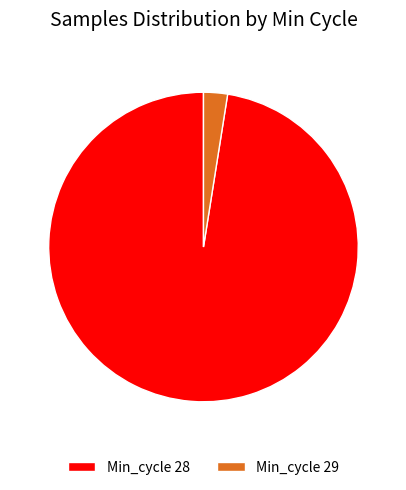

Which slice is the smallest?

Min_cycle 29